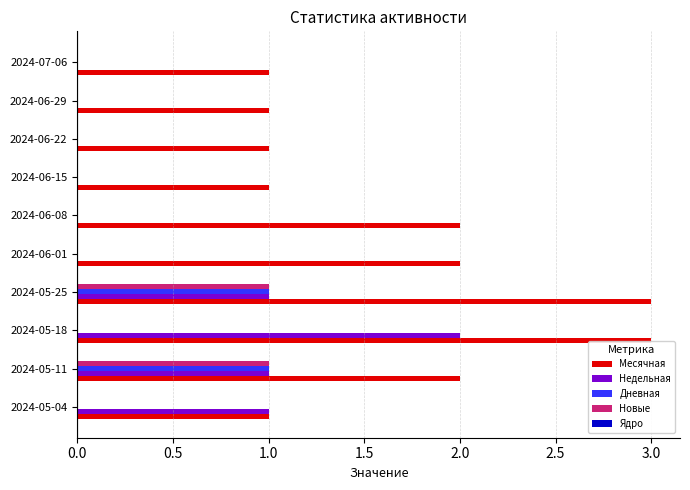

Is it true that Дневная equals 0 at 2024-05-04?

True